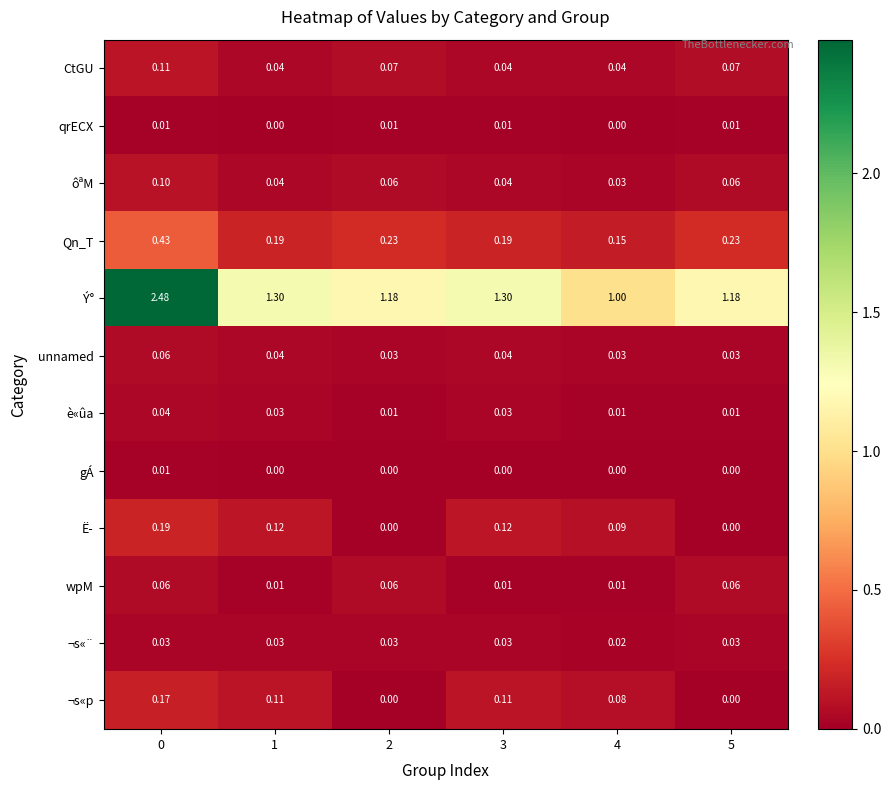

Which series has the largest total across all categories?

Ý°